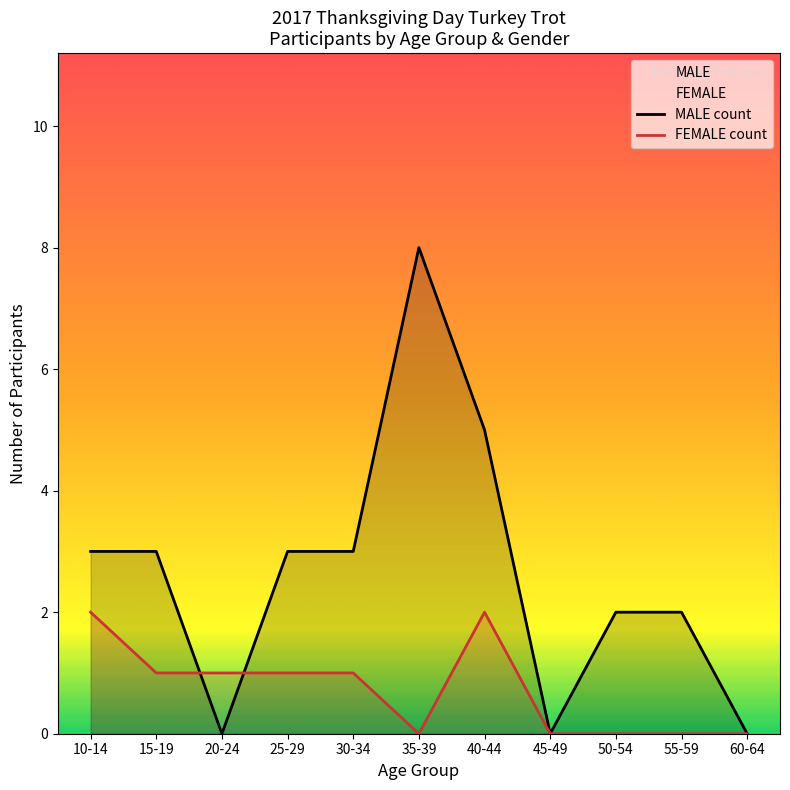

What is the total value across all series at 40-44?

7